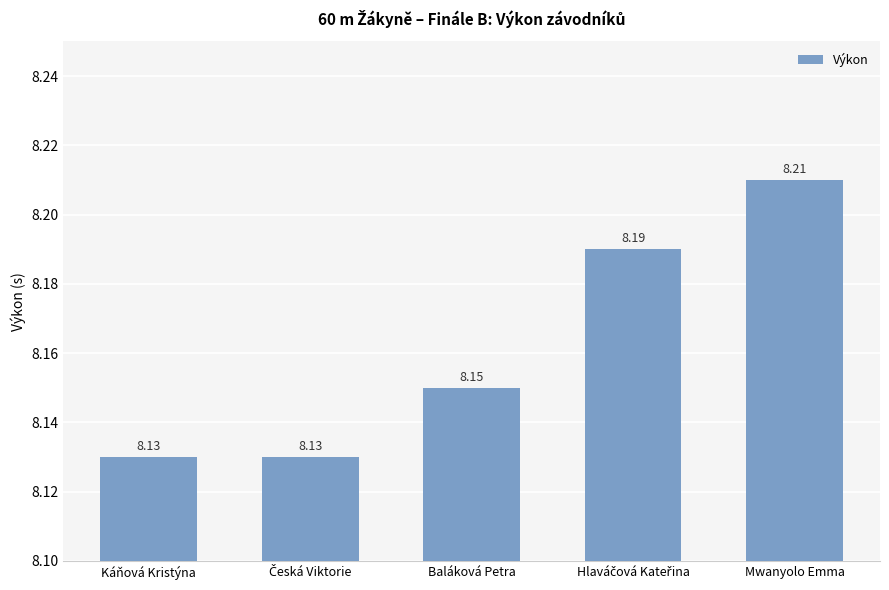

At which category does the chart reach its peak across all series?

Mwanyolo Emma